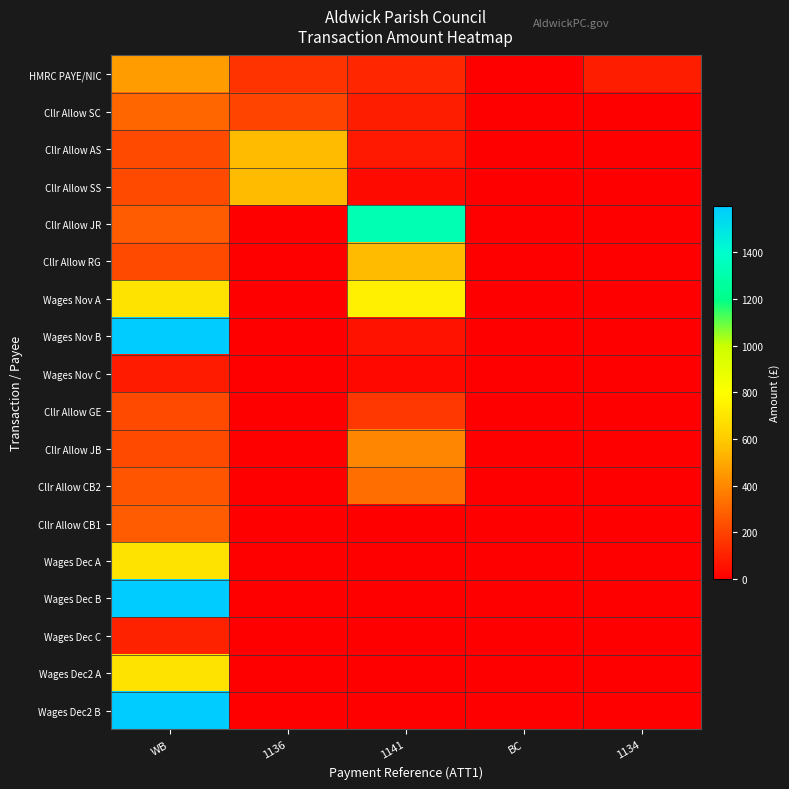

Reading right to left, list all the values displayed in this chart.

HMRC PAYE/NIC: 1134=90.0	BC=2.5	1141=112.6	1136=153.6	WB=466.8
Cllr Allow SC: 1134=0.0	BC=0.0	1141=90.0	1136=201.6	WB=301.1
Cllr Allow AS: 1134=0.0	BC=0.0	1141=75.5	1136=554.7	WB=219.2
Cllr Allow SS: 1134=0.0	BC=0.0	1141=35.0	1136=554.7	WB=219.2
Cllr Allow JR: 1134=0.0	BC=0.0	1141=1320.6	1136=0.0	WB=274.1
Cllr Allow RG: 1134=0.0	BC=0.0	1141=554.7	1136=0.0	WB=219.2
Wages Nov A: 1134=0.0	BC=0.0	1141=739.0	1136=0.0	WB=692.5
Wages Nov B: 1134=0.0	BC=0.0	1141=59.4	1136=0.0	WB=1598.4
Wages Nov C: 1134=0.0	BC=0.0	1141=26.4	1136=0.0	WB=84.8
Cllr Allow GE: 1134=0.0	BC=0.0	1141=166.2	1136=0.0	WB=219.2
Cllr Allow JB: 1134=0.0	BC=0.0	1141=396.0	1136=0.0	WB=219.2
Cllr Allow CB2: 1134=0.0	BC=0.0	1141=330.0	1136=0.0	WB=254.1
Cllr Allow CB1: 1134=0.0	BC=2.5	1141=0.0	1136=0.0	WB=274.1
Wages Dec A: 1134=0.0	BC=0.0	1141=0.0	1136=0.0	WB=692.5
Wages Dec B: 1134=0.0	BC=0.0	1141=0.0	1136=0.0	WB=1598.4
Wages Dec C: 1134=0.0	BC=0.0	1141=0.0	1136=0.0	WB=101.4
Wages Dec2 A: 1134=0.0	BC=0.0	1141=0.0	1136=0.0	WB=692.5
Wages Dec2 B: 1134=0.0	BC=0.0	1141=0.0	1136=0.0	WB=1598.4